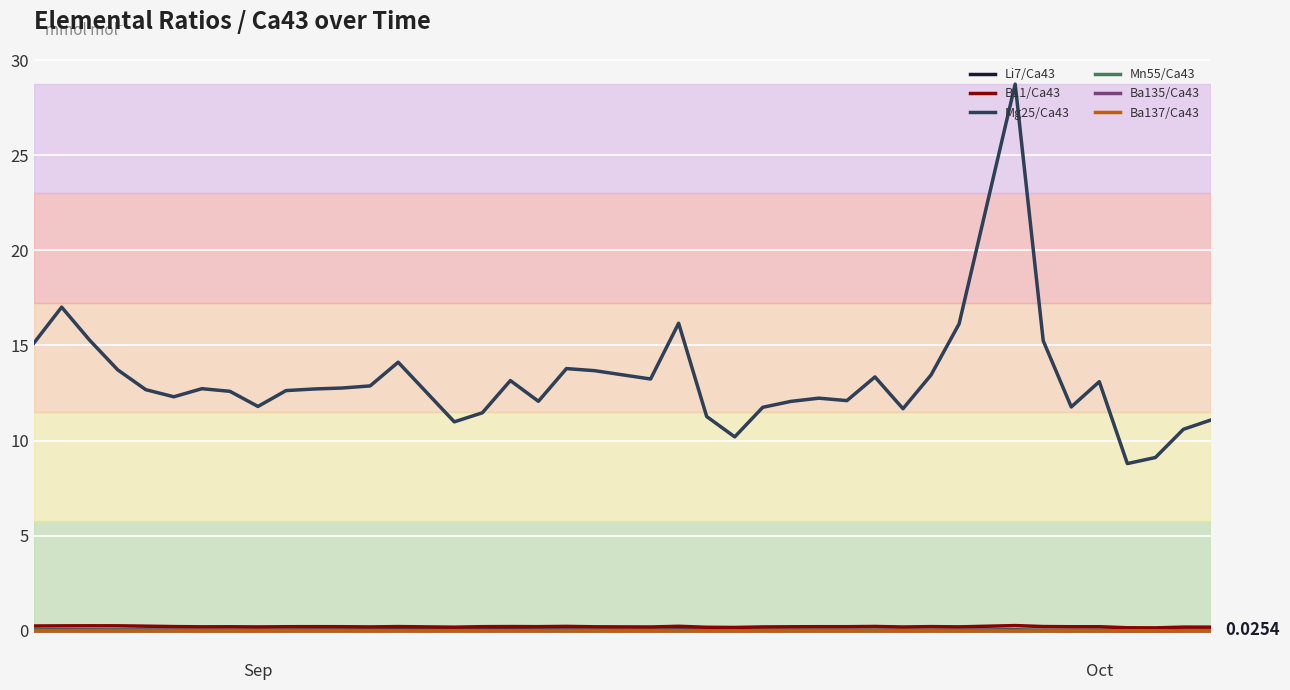

Which series has the largest total across all categories?

Mg25/Ca43